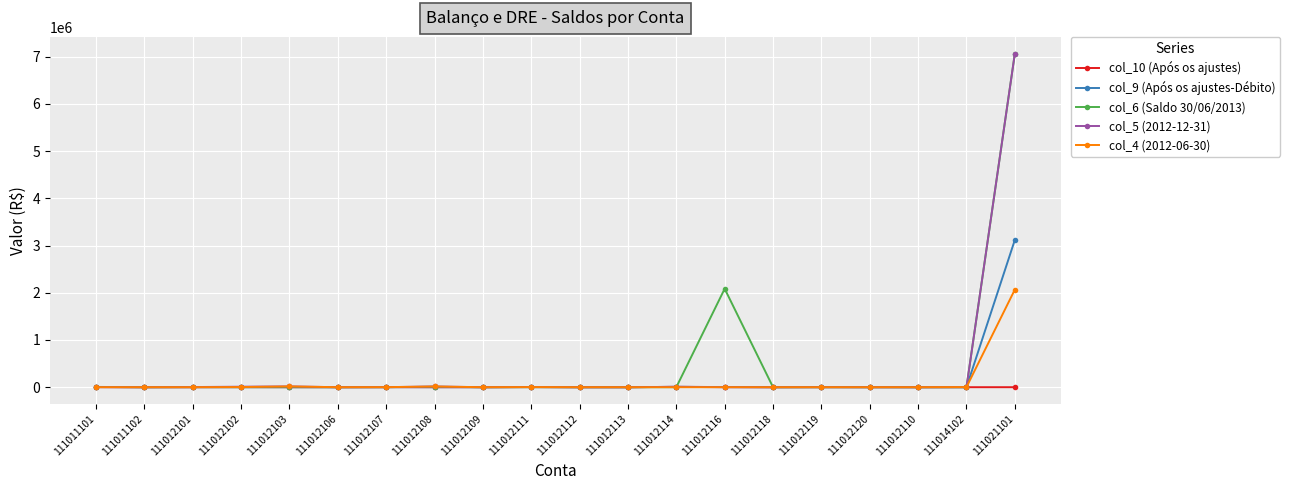

The value of col_5 (2012-12-31) at 111012106 is 2318818.9. True or false?

False